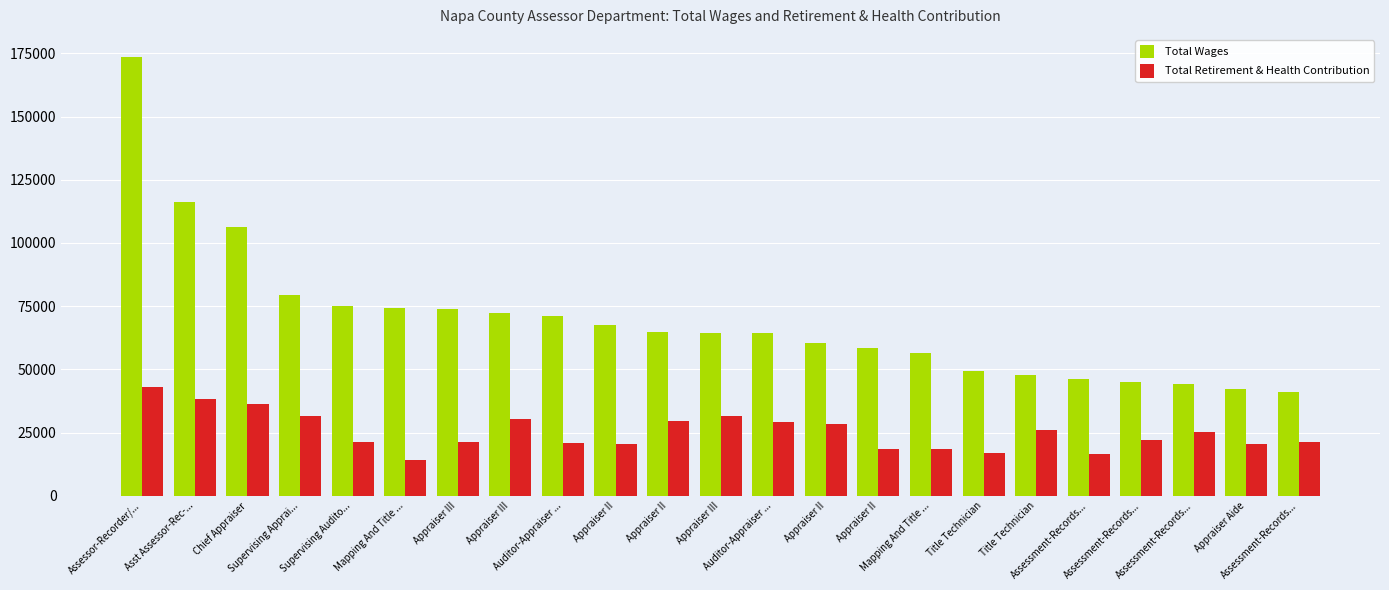

Rank the series at Appraiser II from highest to lowest value.

Total Wages, Total Retirement & Health Contribution